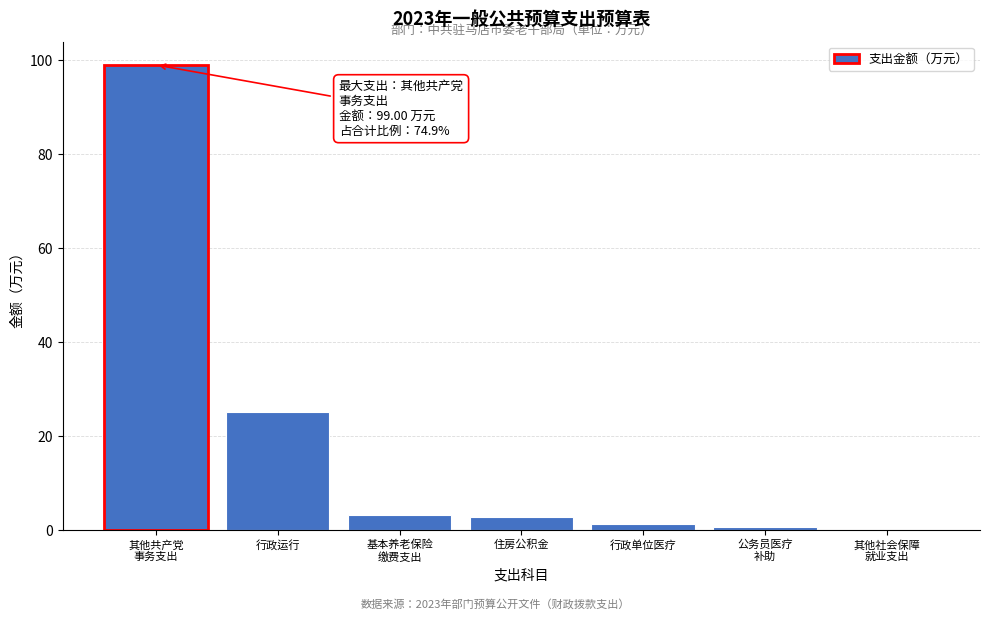

Where is the data nearest to the value 49?

行政运行